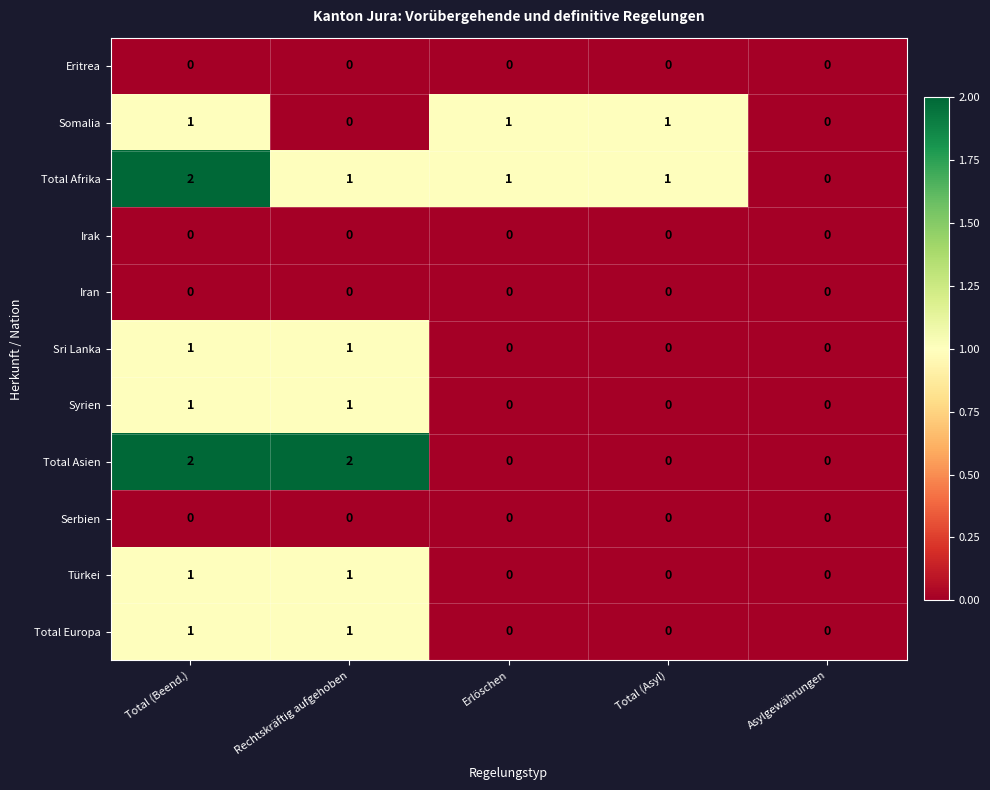

At which category is the sum across all series the highest?

Total (Beend.)